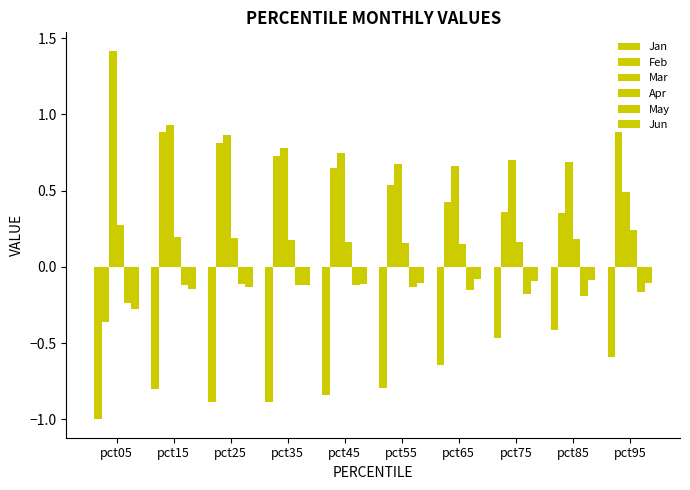

What is the total value across all series at pct15?

0.9